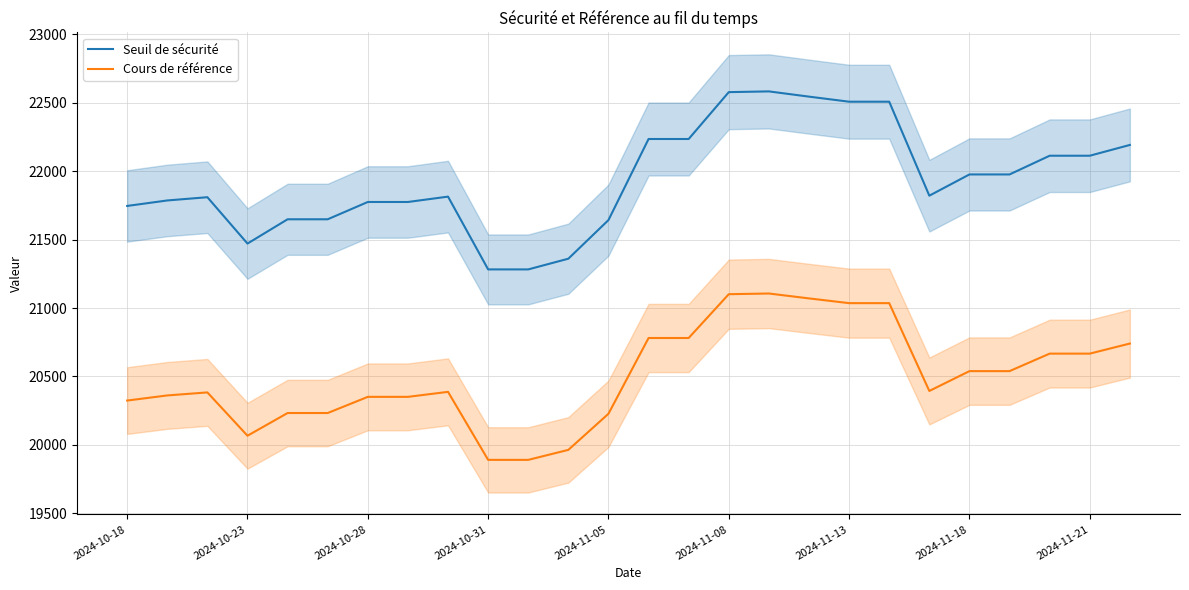

True or false: Cours de référence and Seuil de sécurité intersect in this chart.

False